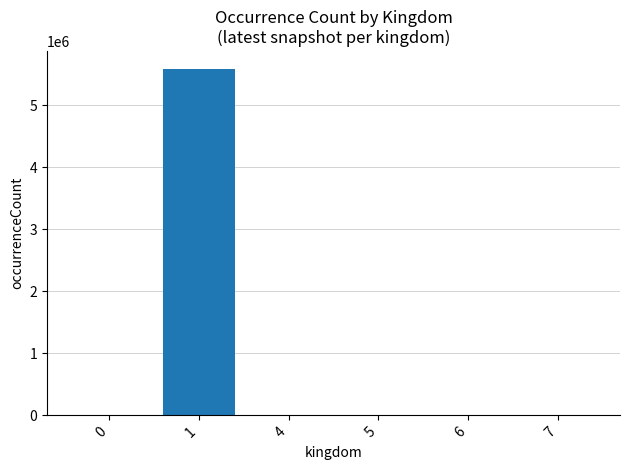

Are the bars horizontal?

No